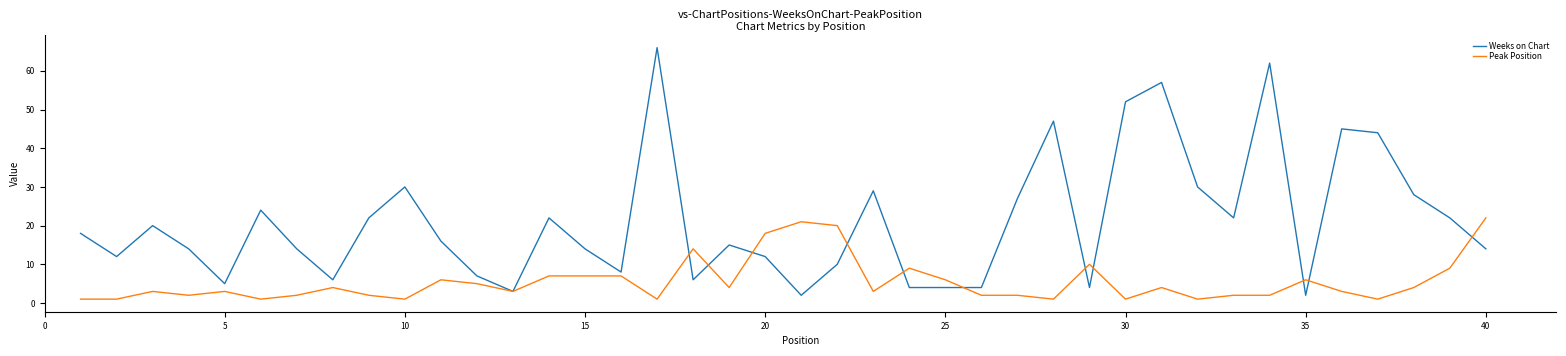

Reading right to left, transcribe all the data shown in this chart.

Weeks on Chart: 14	22	28	44	45	2	62	22	30	57	52	4	47	27	4	4	4	29	10	2	12	15	6	66	8	14	22	3	7	16	30	22	6	14	24	5	14	20	12	18
Peak Position: 22	9	4	1	3	6	2	2	1	4	1	10	1	2	2	6	9	3	20	21	18	4	14	1	7	7	7	3	5	6	1	2	4	2	1	3	2	3	1	1